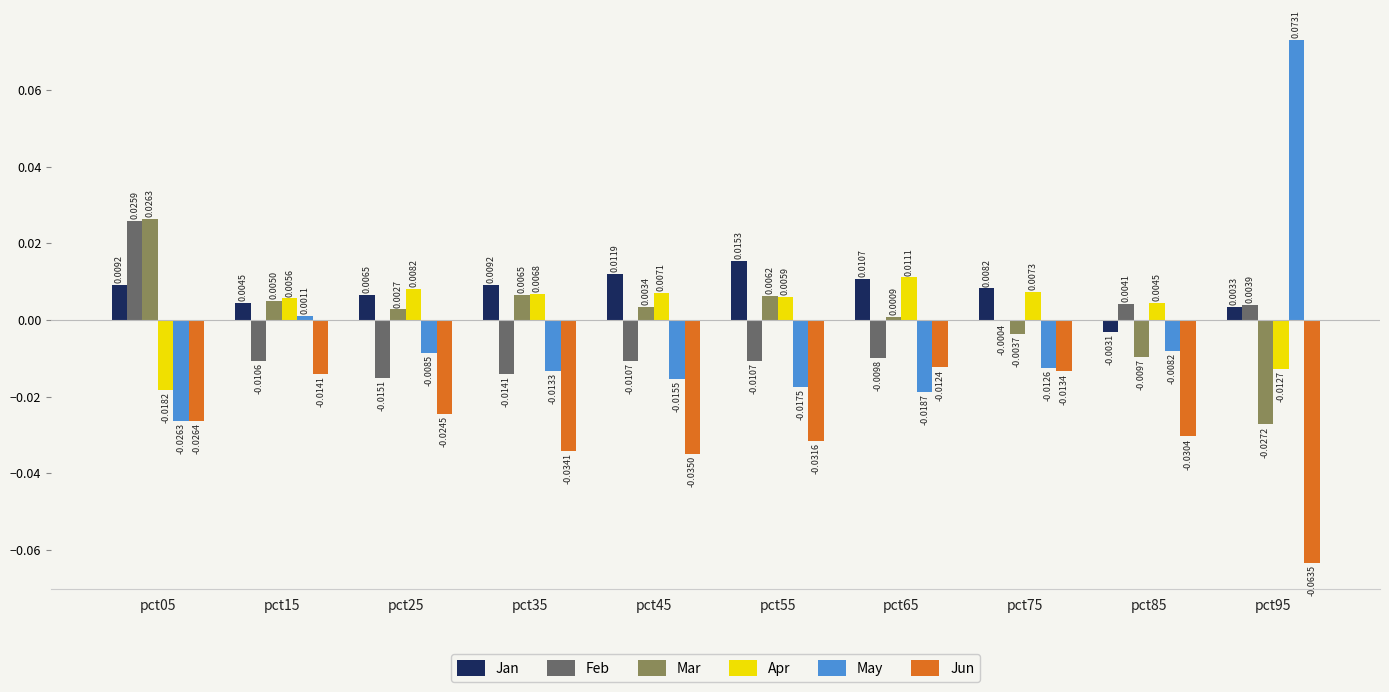

Where is Feb nearest to the value 0?

pct75